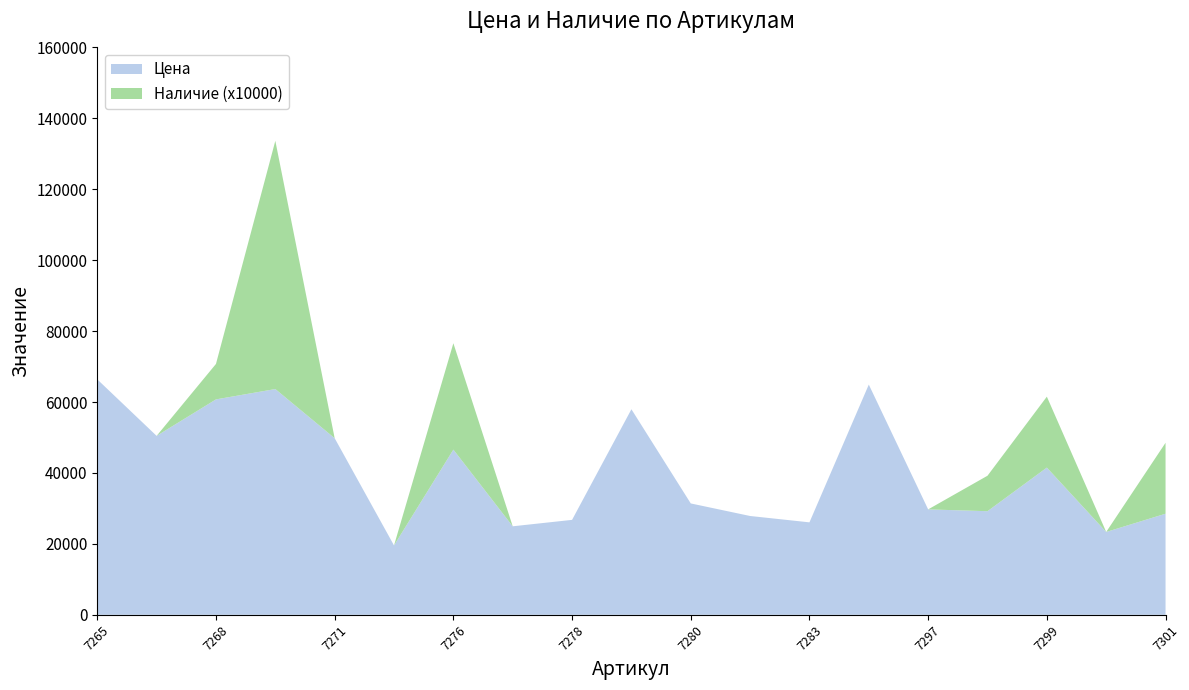

Reading left to right, what are all the values shown in this chart?

Цена: 66395	50464	60751	63669	49807	19569	46590	24962	26776	57967	31411	27869	26077	64924	29732	29223	41523	23368	28513
Наличие (x10000): 0	0	10000	70000	0	0	30000	0	0	0	0	0	0	0	0	10000	20000	0	20000